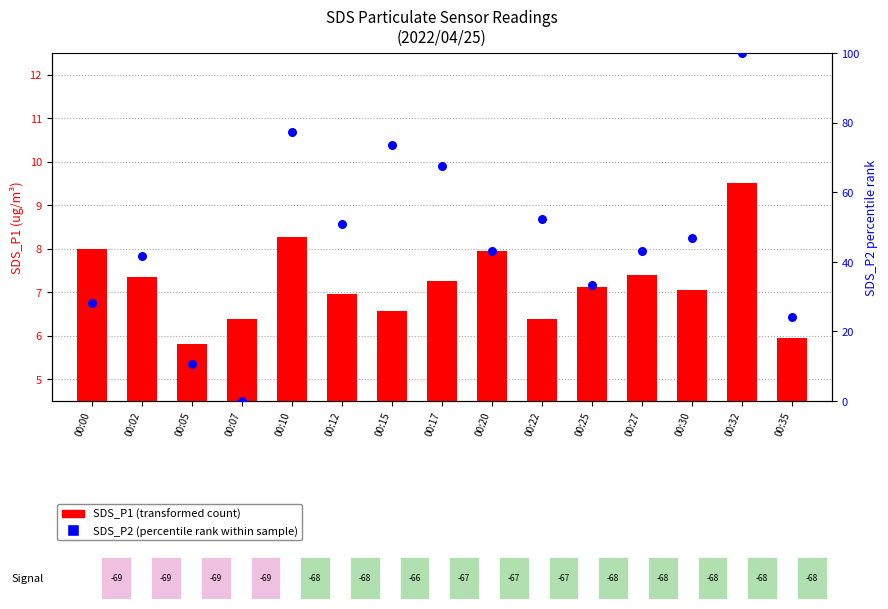

At how many categories does at least one series exceed 43?

9